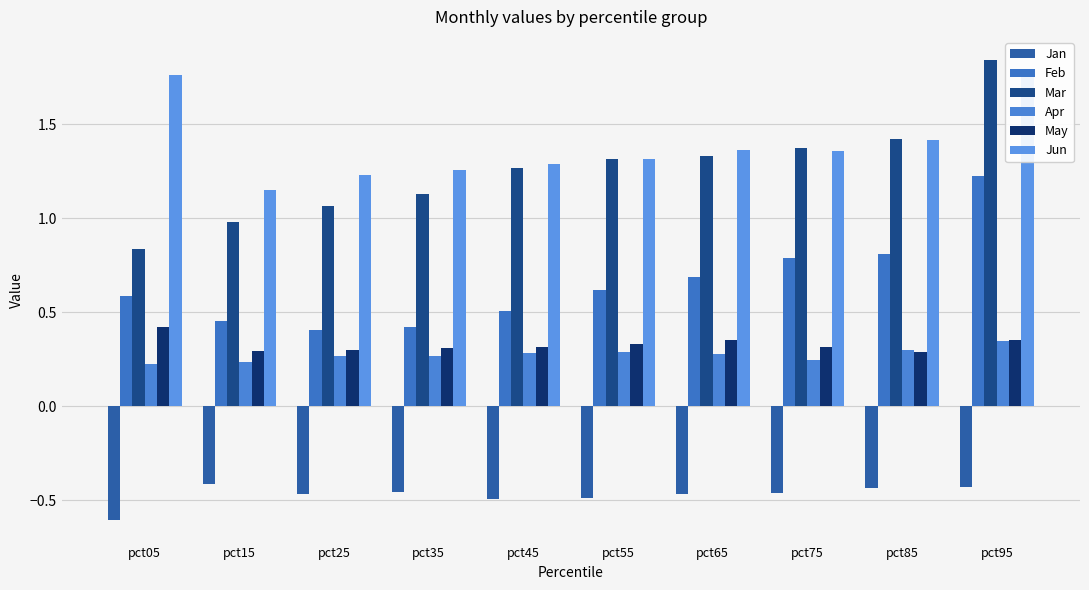

What is the maximum value shown in the chart?

1.8